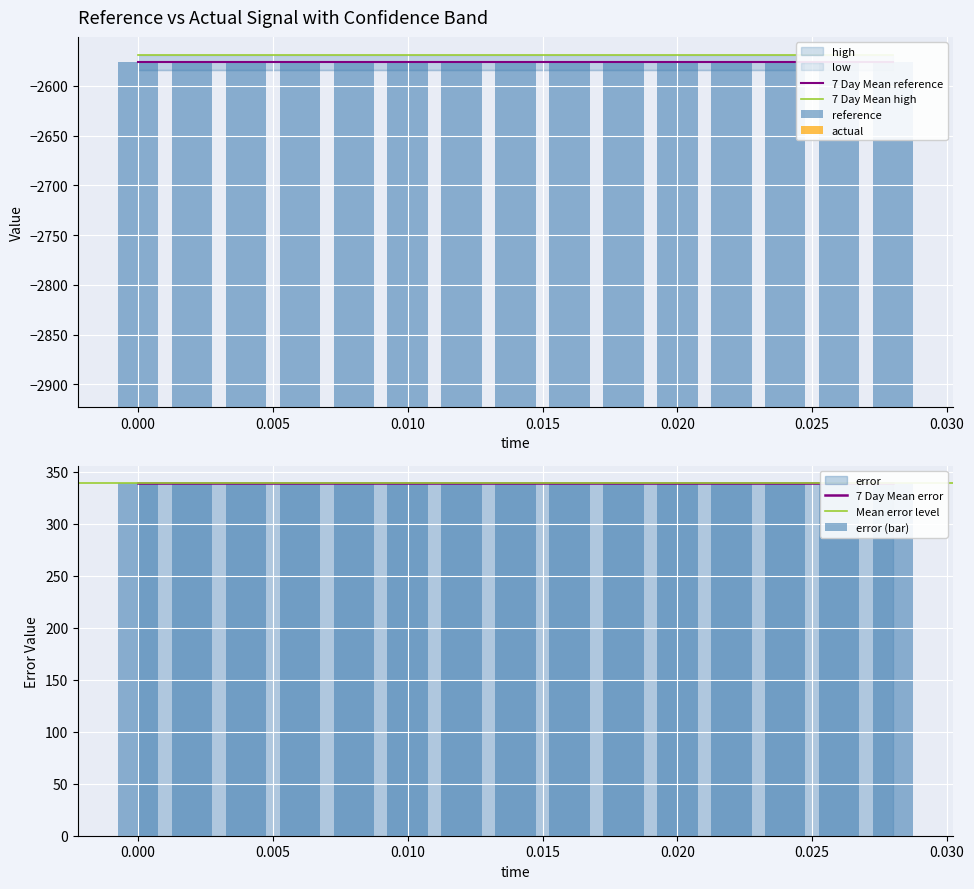

What is the label of the 13th bar from the right?

0.004